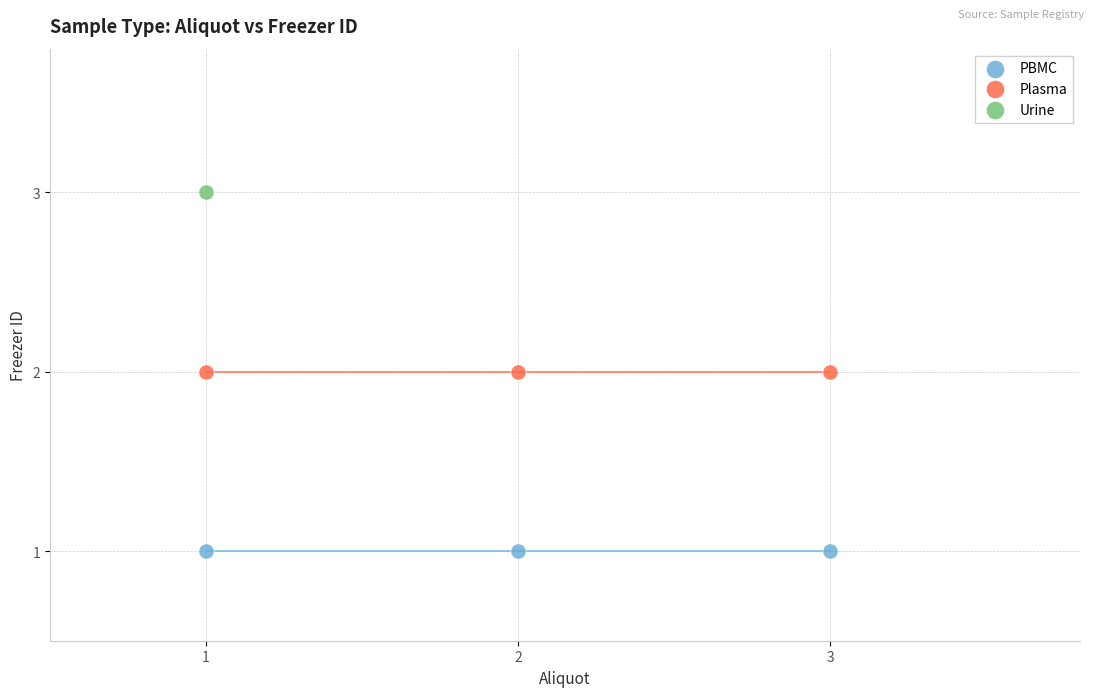

Which series reaches the minimum Y coordinate?

PBMC